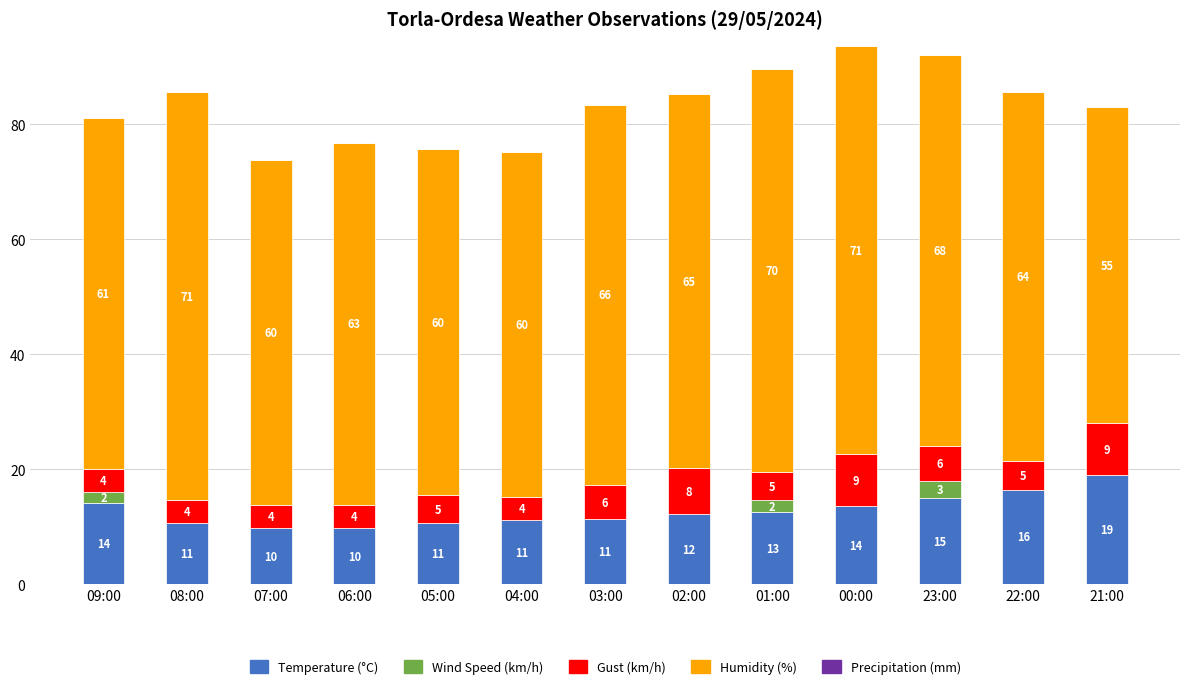

What is the total value across all series at 21:00?

83.0